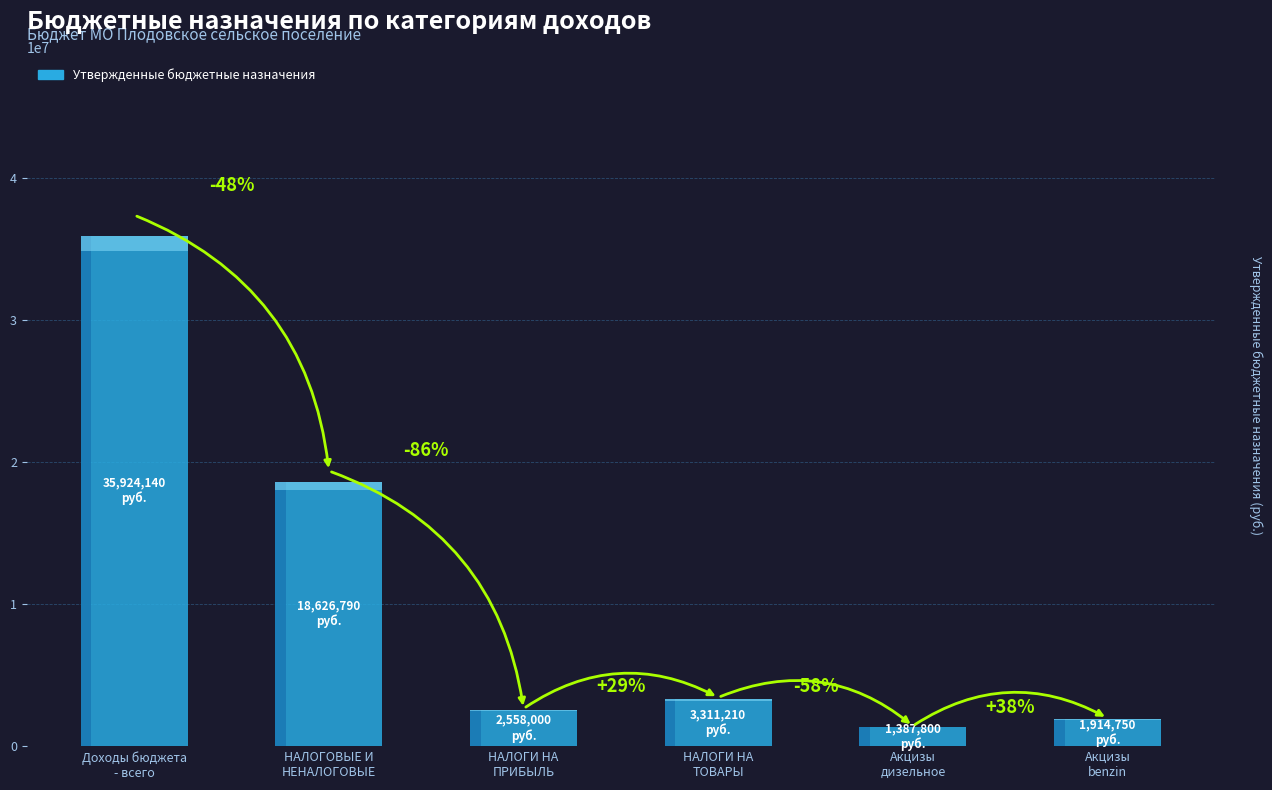

How many bars are there in total?

6